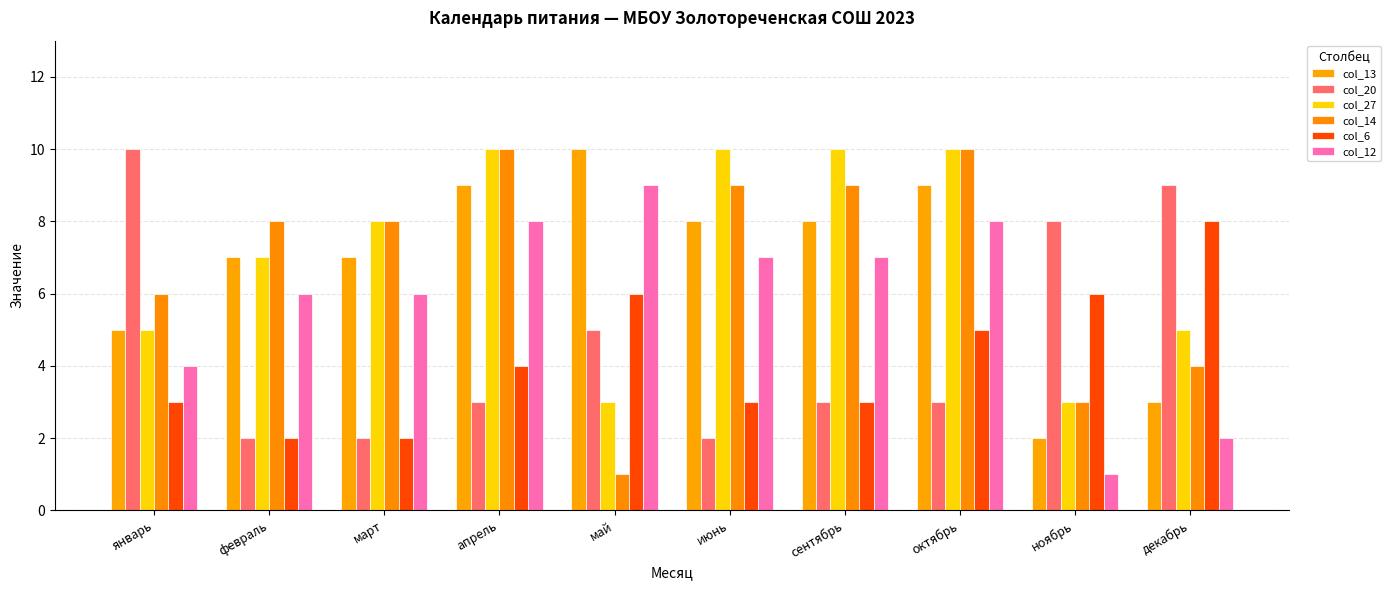

What is the label of the 5th bar from the right?

июнь